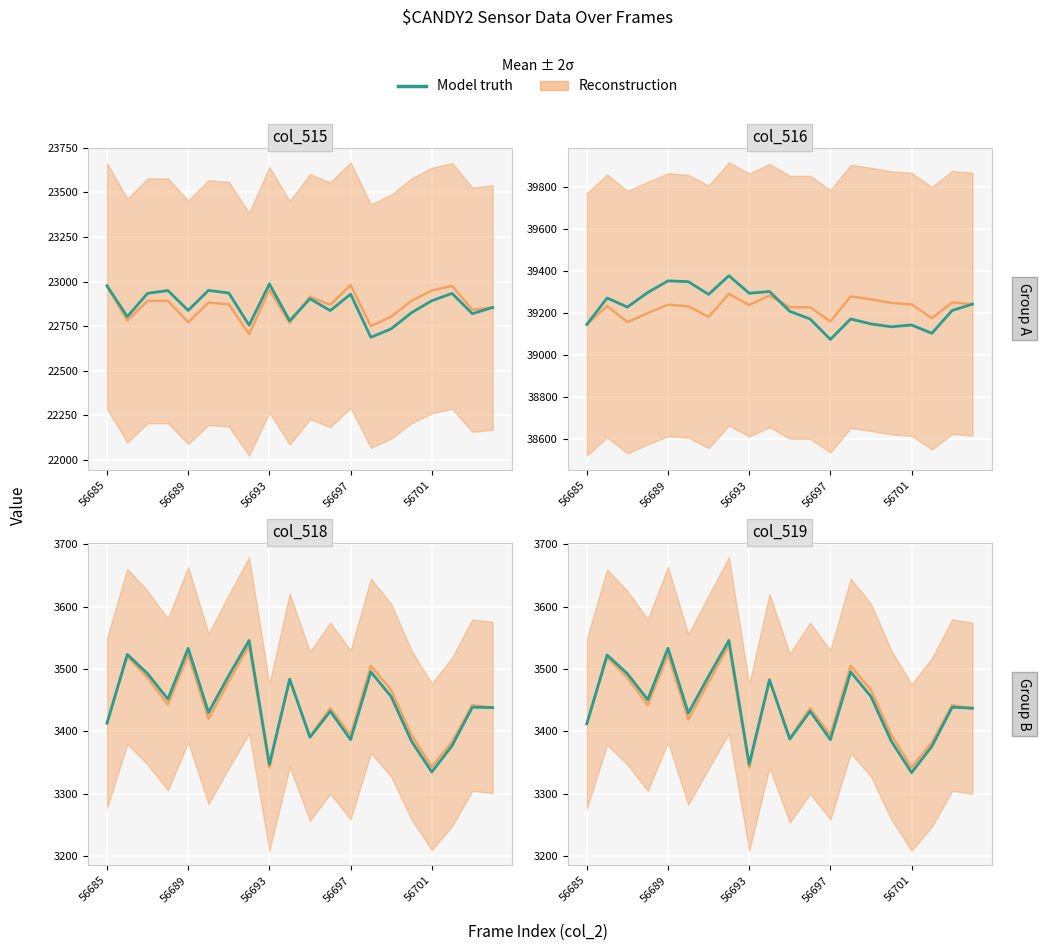

Is the value of Model truth at 13 greater than the value of Reconstruction at 13?

No